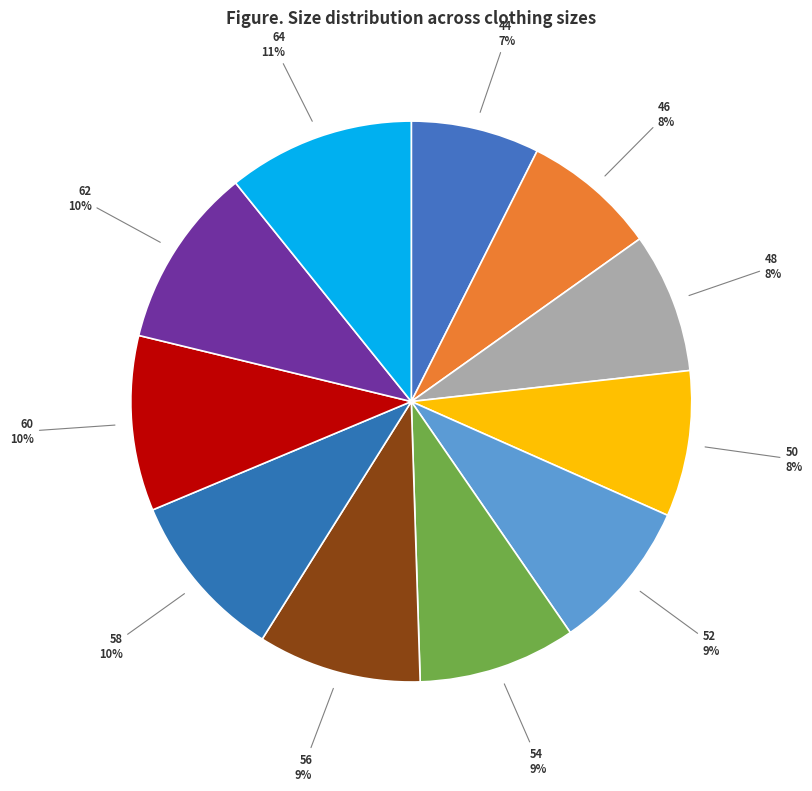

Between 44 and 60, which is larger?

60